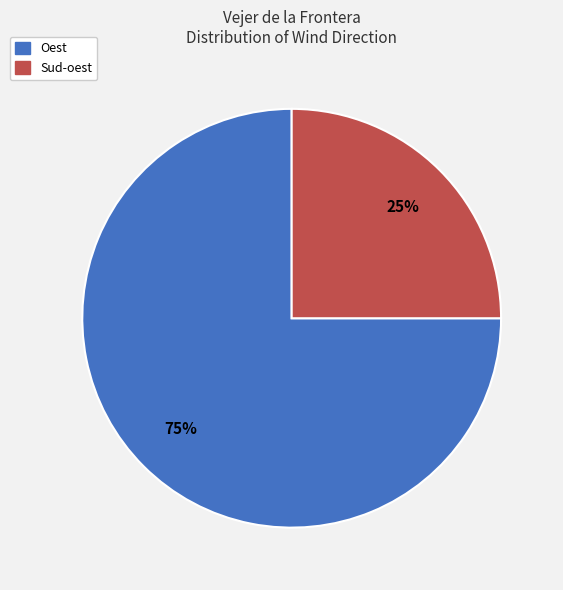

Which slice is the smallest?

Sud-oest